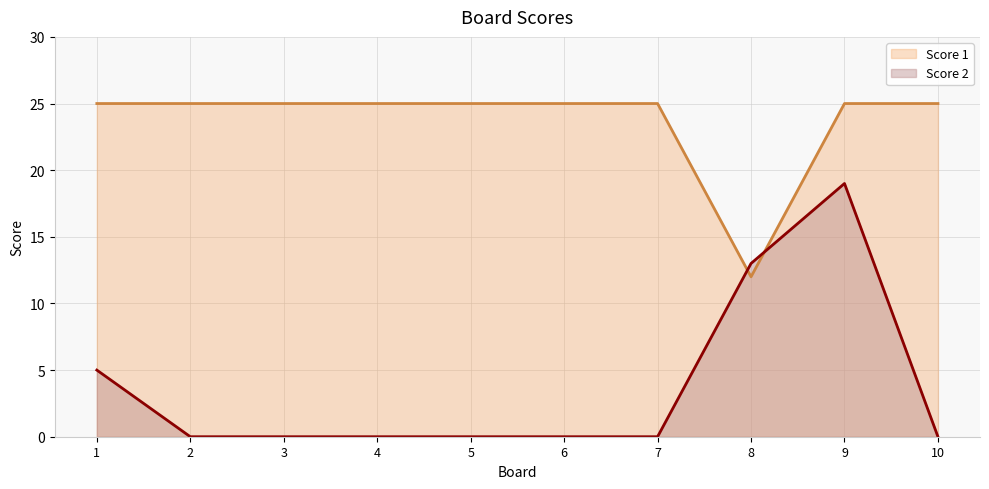

Does the chart display data point markers on the line(s)?

No